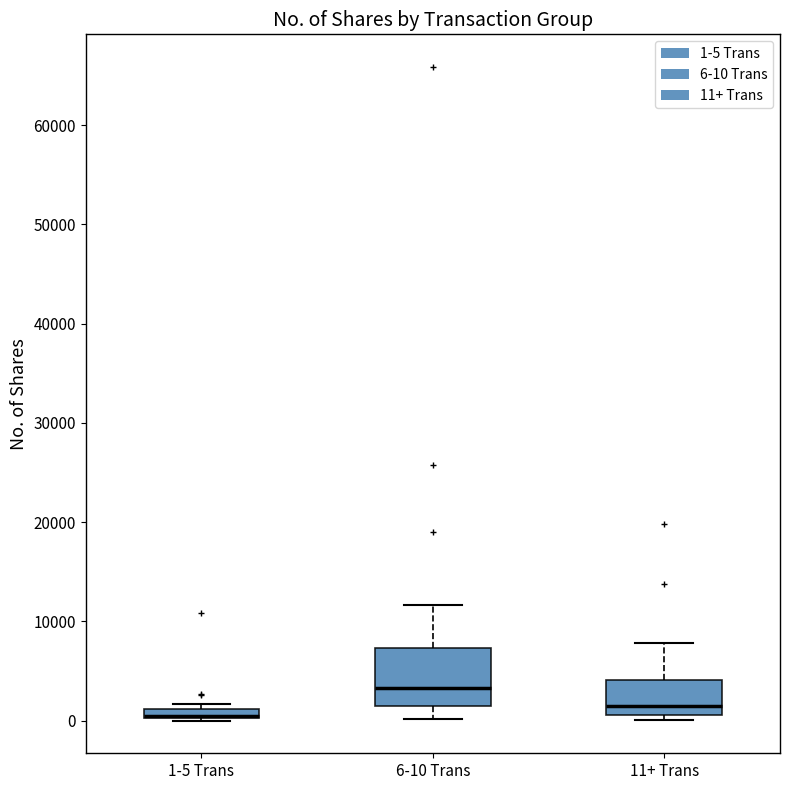

Where is the upper edge of the box for 6-10 Trans on the y-axis? The values are not printed on the chart, so give them approximately, as read against the axis.

7000